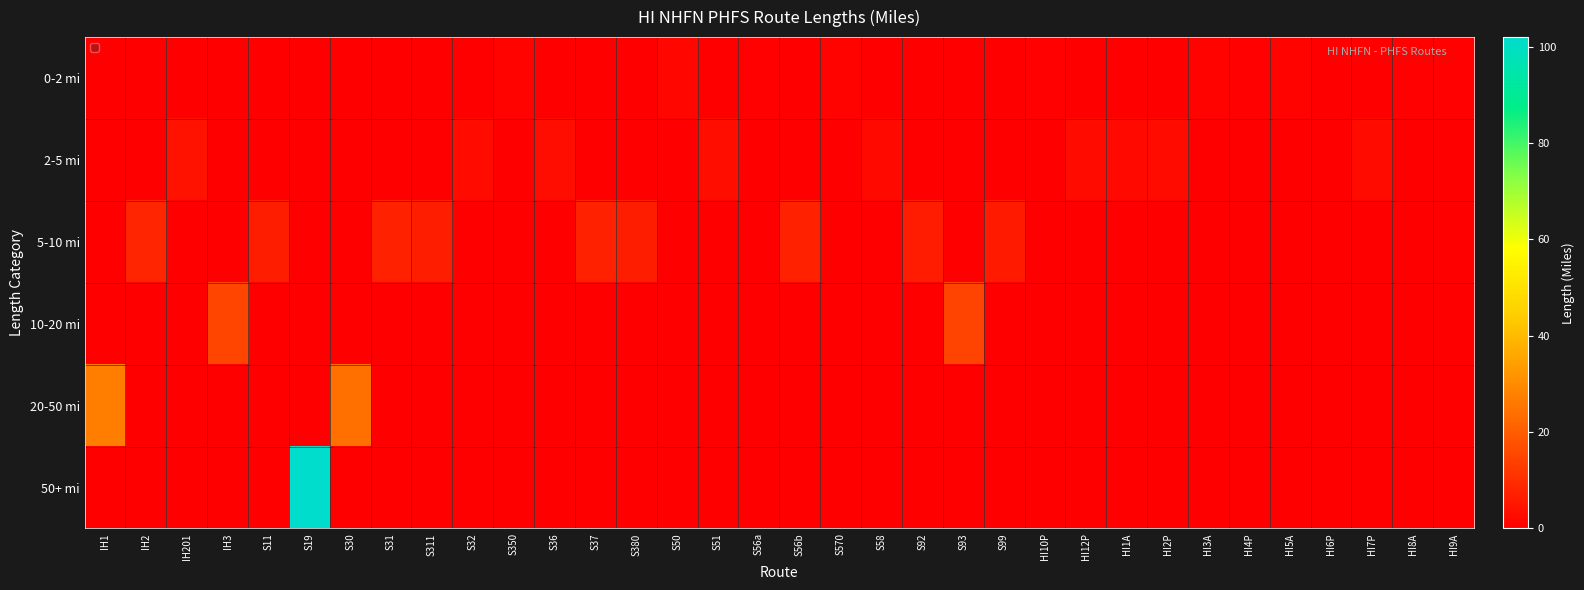

Rank the series by their maximum value, from lowest to highest.

0-2 mi, 2-5 mi, 5-10 mi, 10-20 mi, 20-50 mi, 50+ mi